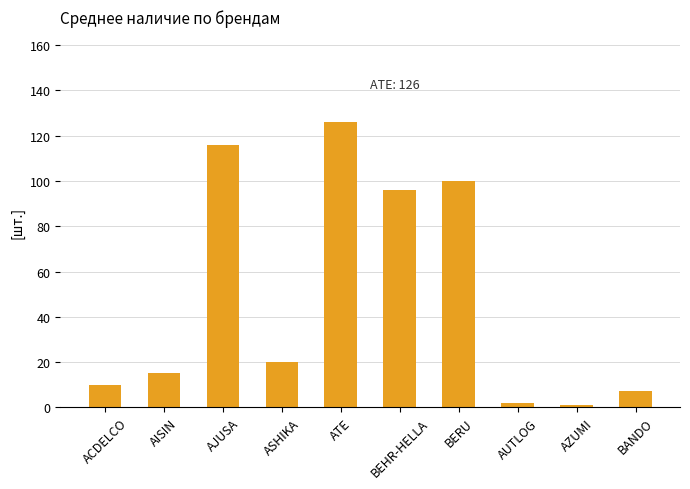

How many series are shown in this chart?

1